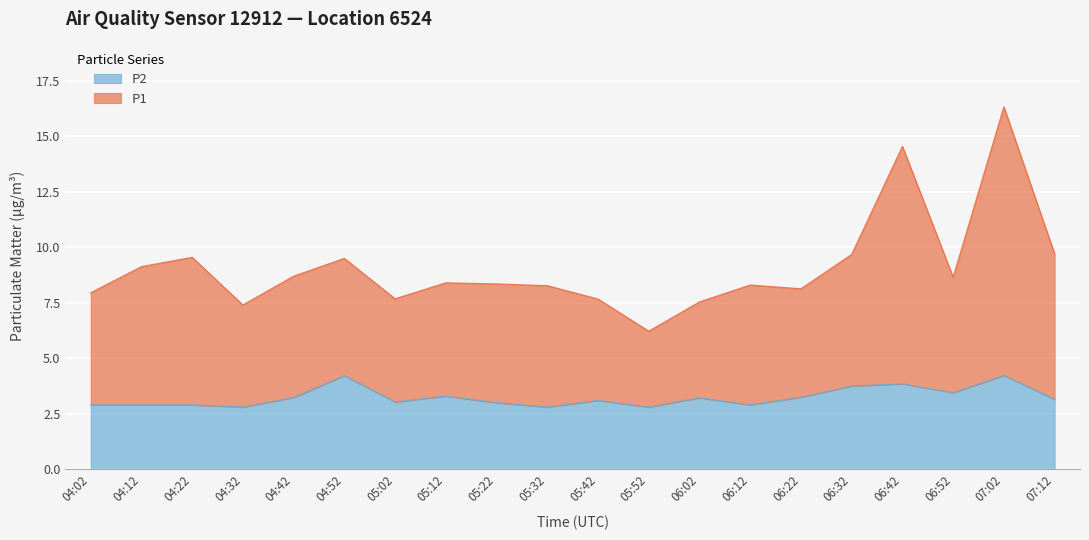

True or false: P1 has more than 1 interior local peaks.

True